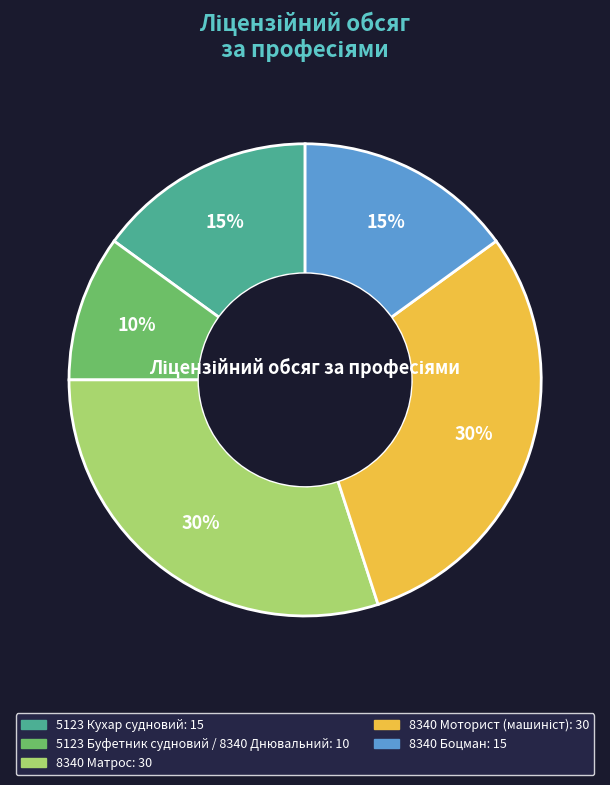

Count the number of slices in the pie.

5